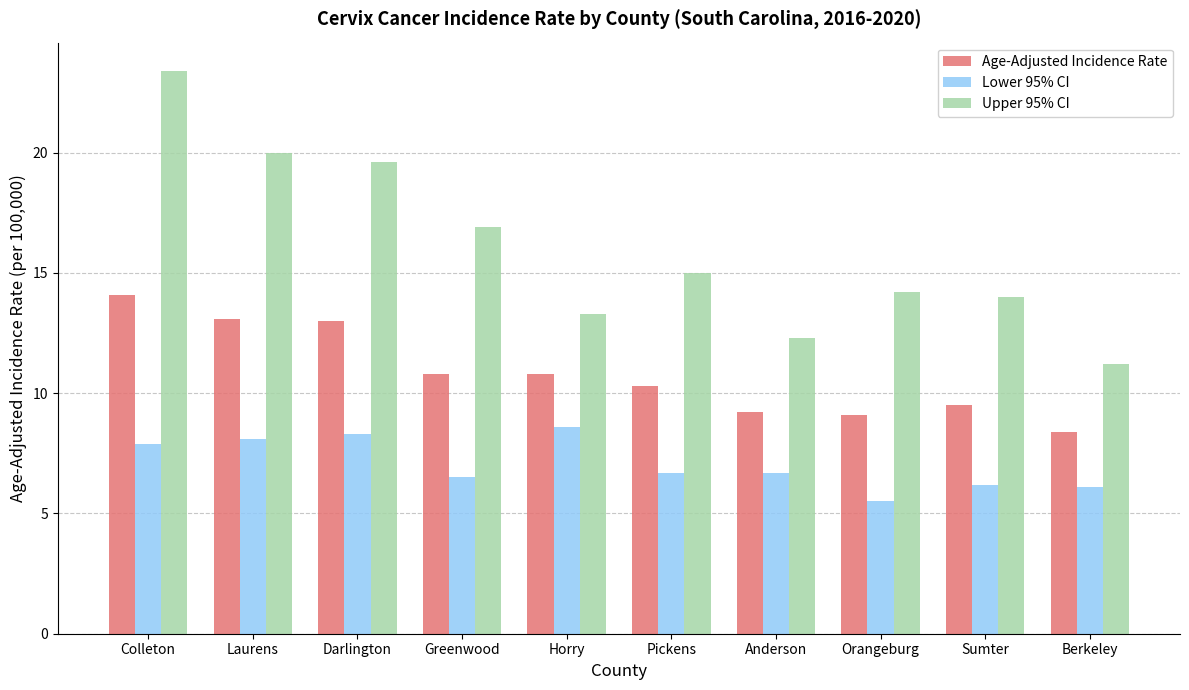

What is the total value across all series at Berkeley?

25.7